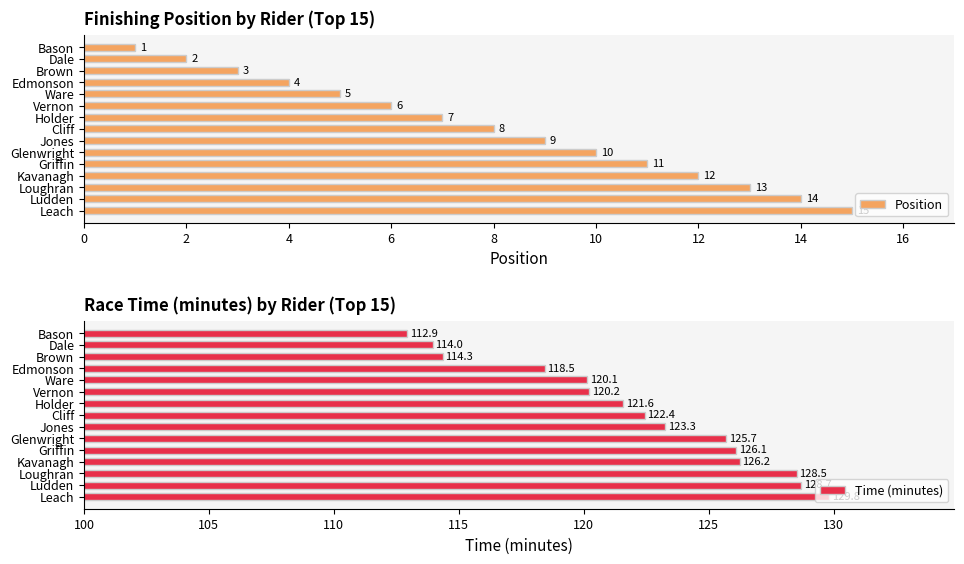

Where is Position nearest to the value 8?

Cliff